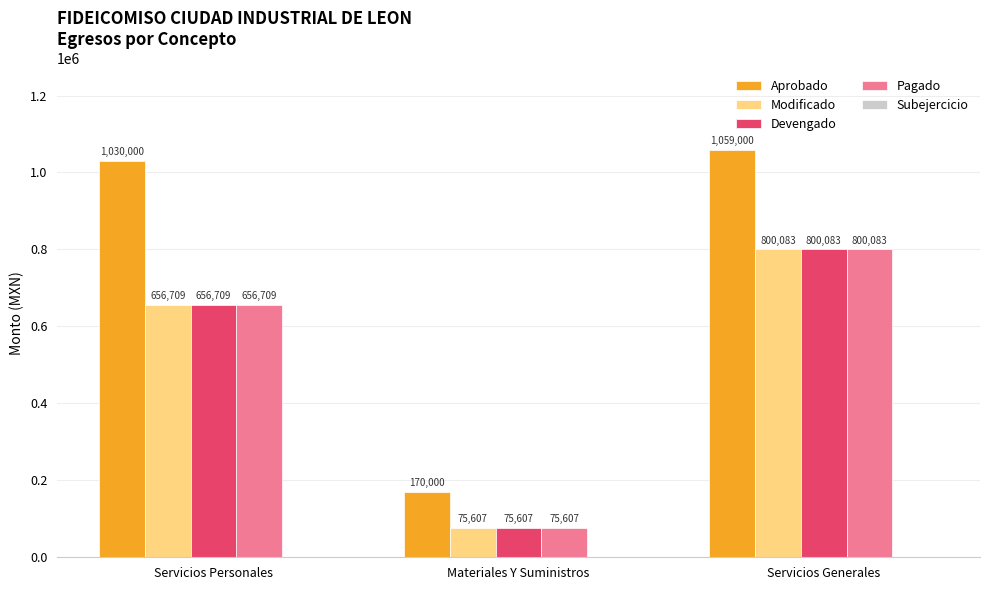

Which series has the widest spread of values?

Aprobado